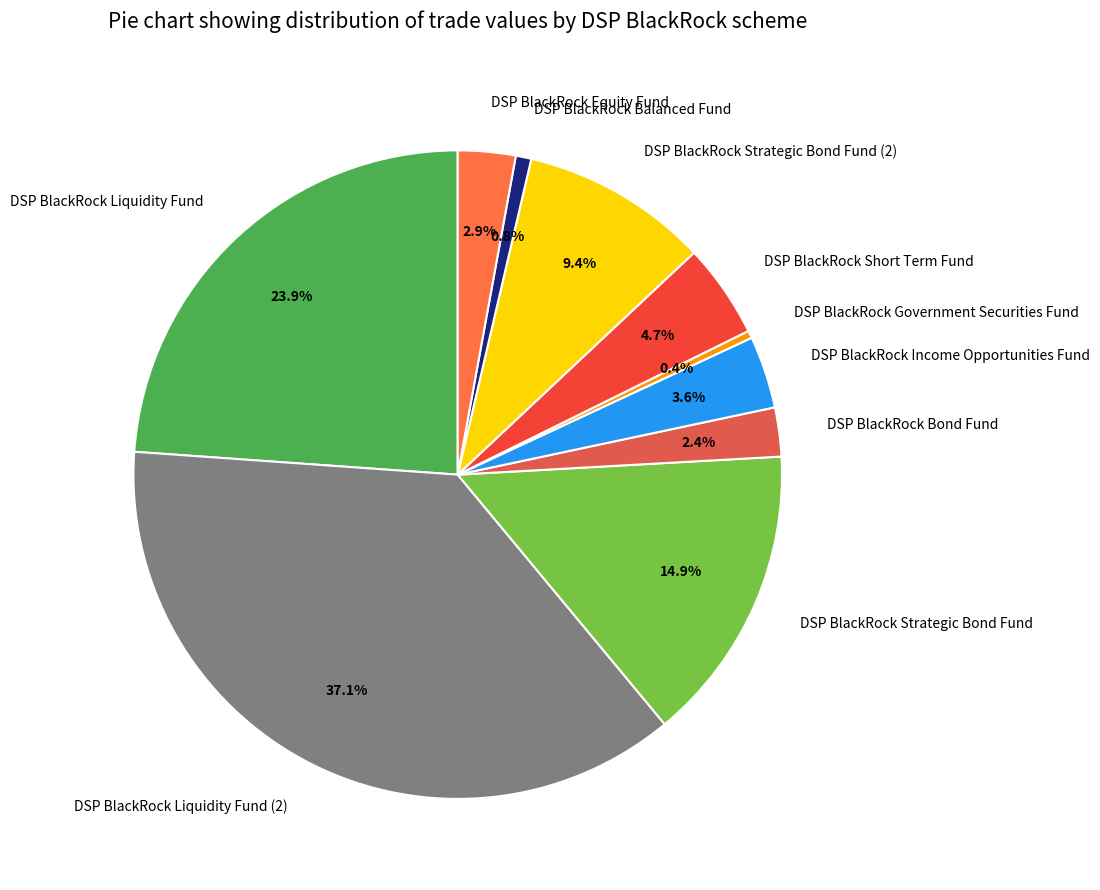

Which category has the biggest portion of the pie?

DSP BlackRock Liquidity Fund (2)